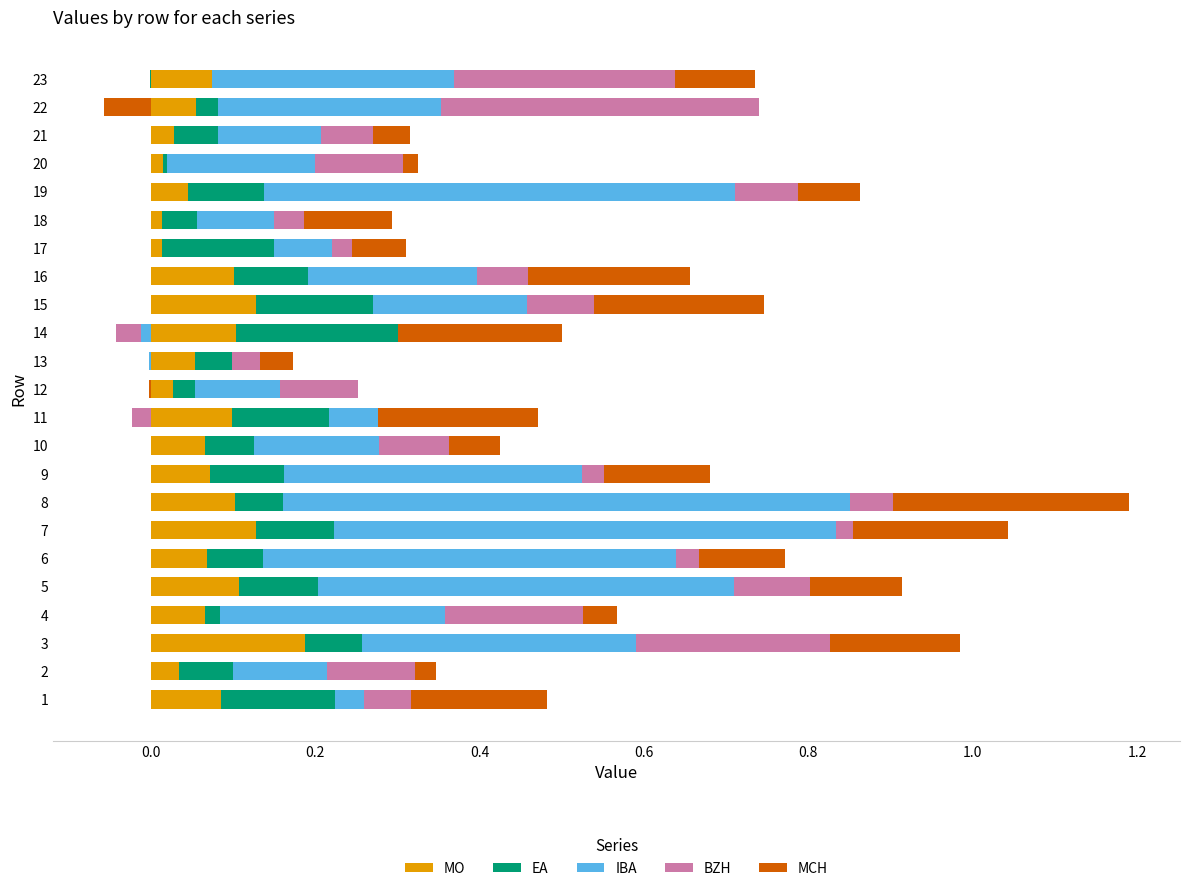

Is it true that BZH equals 0.7 at 22?

False